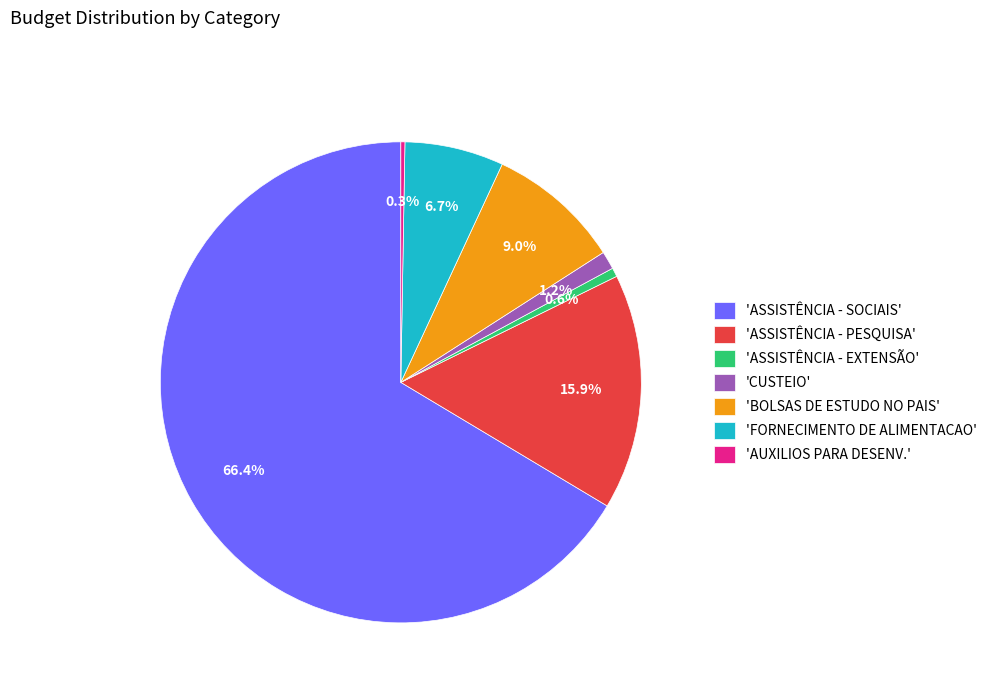

Which slice is the largest?

'ASSISTÊNCIA - SOCIAIS'